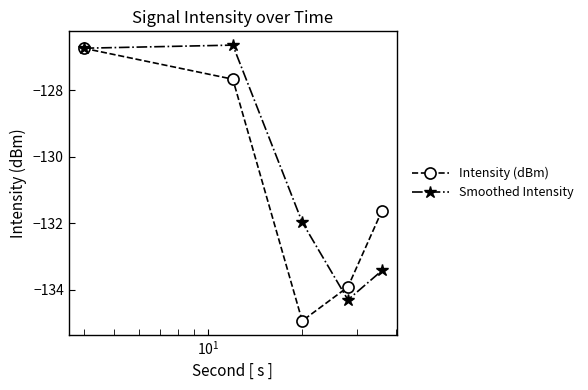

What is the smallest value displayed?

-134.9